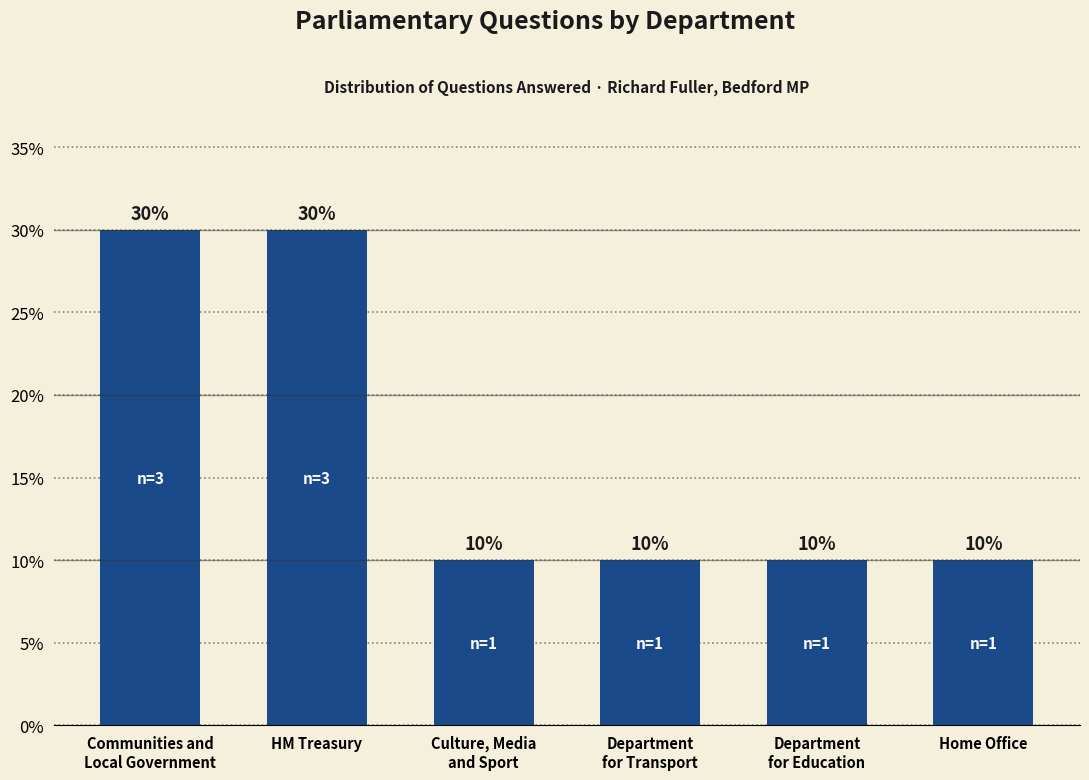

Approximately how many times larger is the value at Home Office compared to HM Treasury?

0.3